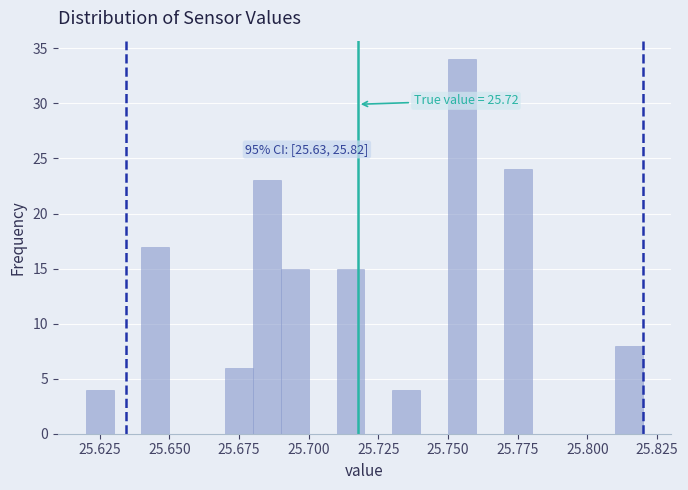

Read against the x-axis, roughly where is the centre of the tallest bar?

25.755